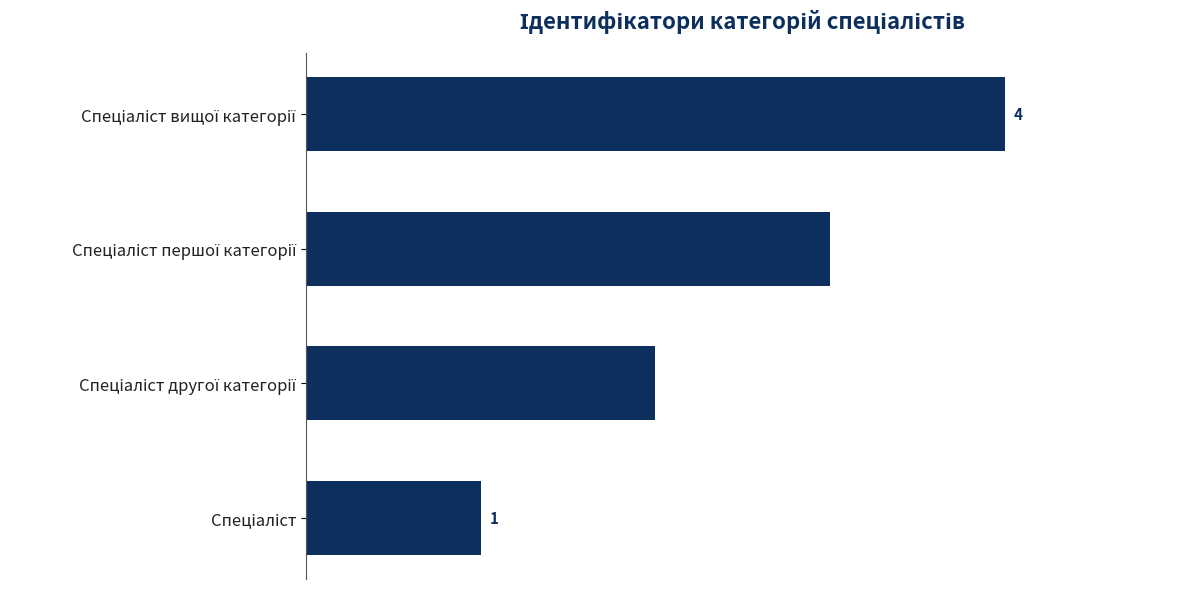

What is the maximum value shown in the chart?

4